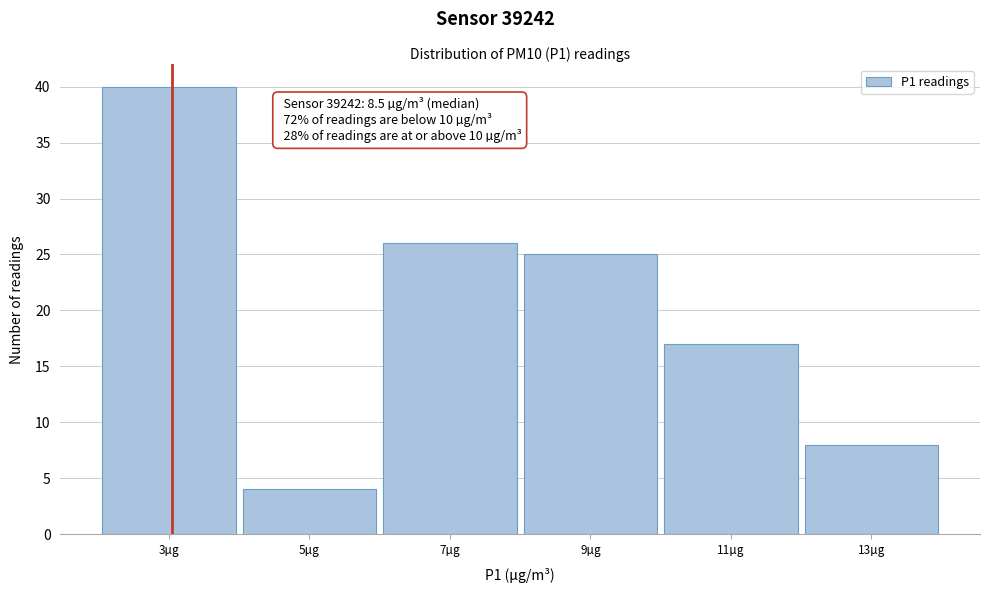

Reading left to right, list all the values displayed in this chart.

40	4	26	25	17	8